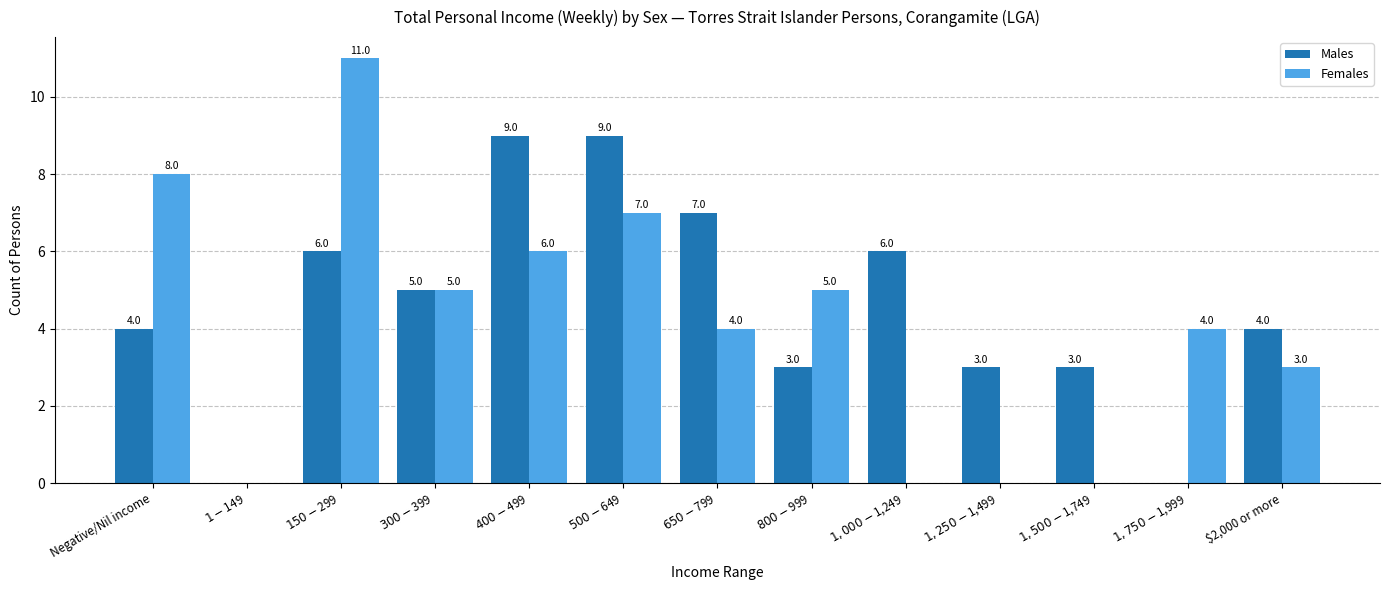

What is the greatest value displayed?

11